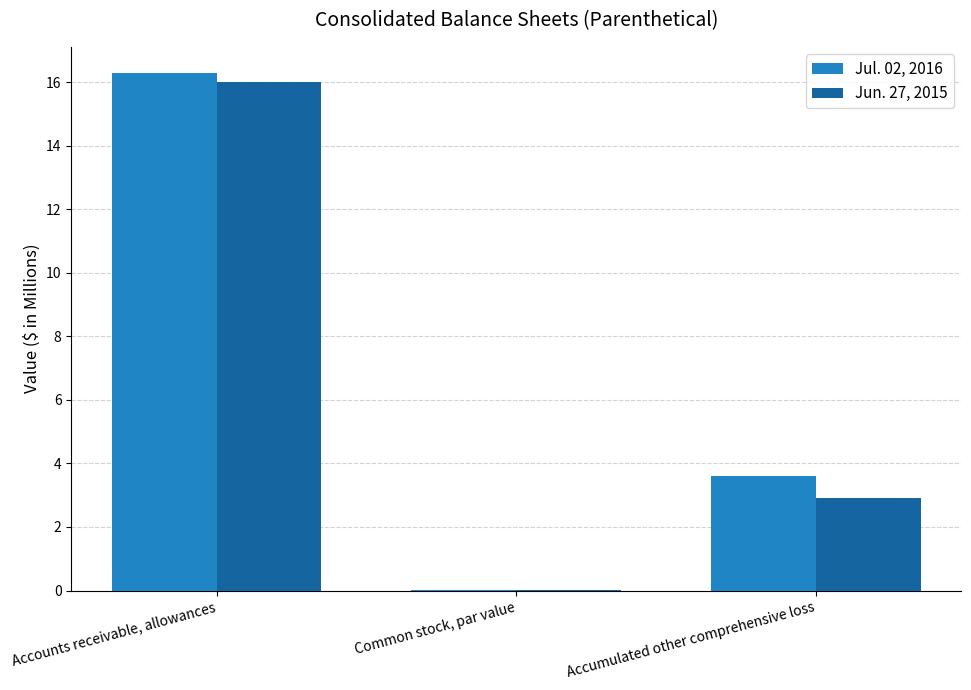

At which category is the sum across all series the highest?

Accounts receivable, allowances